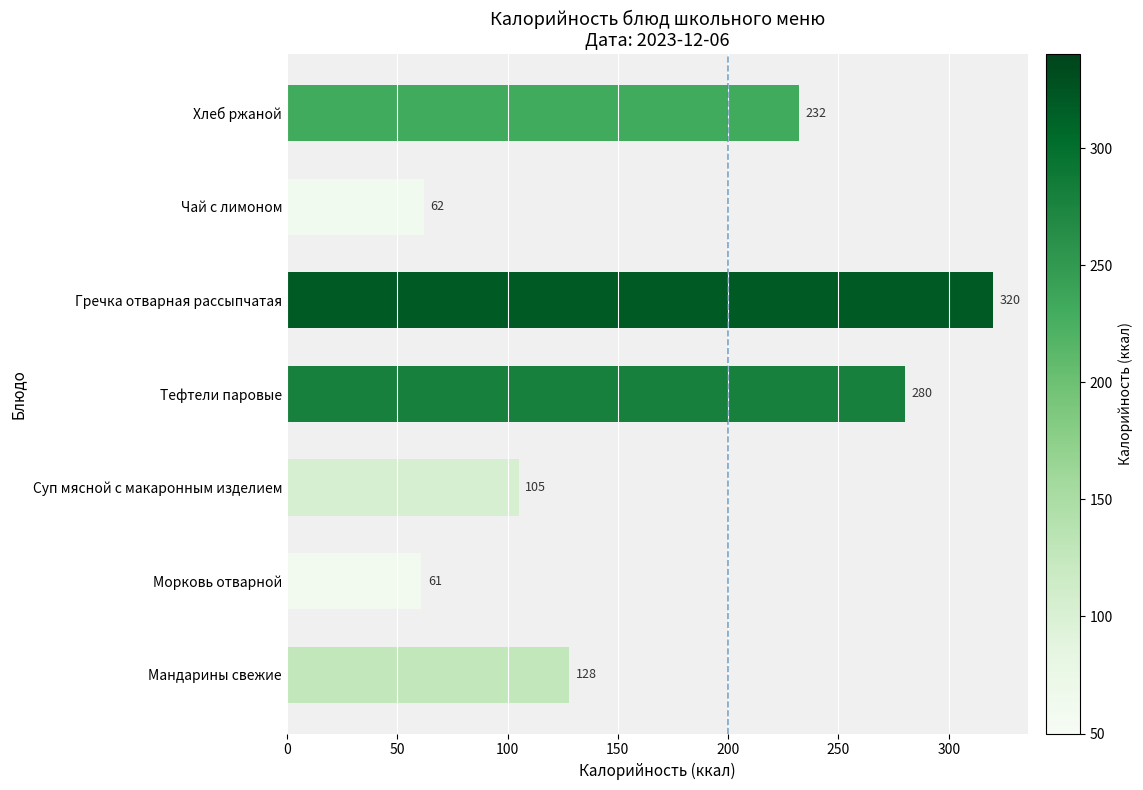

How many series are shown in this chart?

1